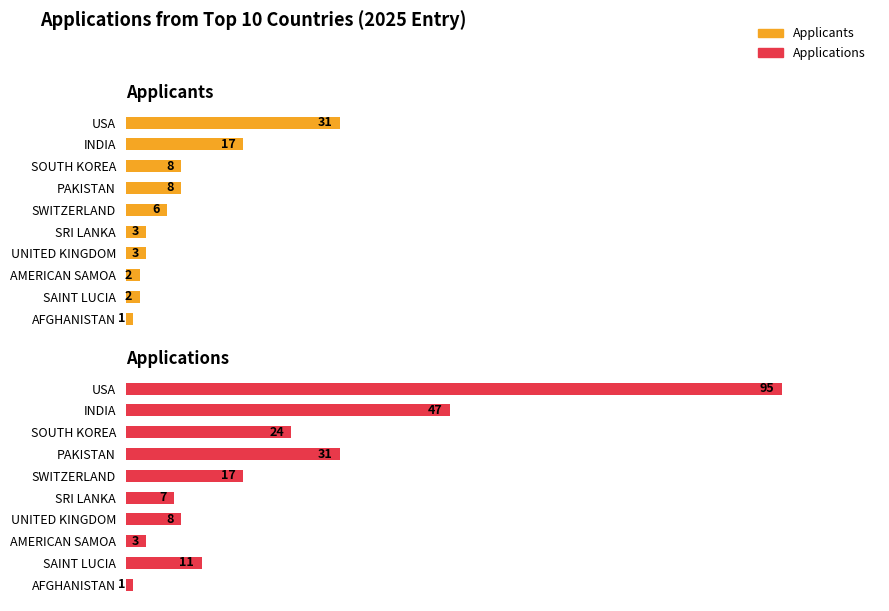

The Applicants series shows 5 at UNITED KINGDOM. True or false?

False